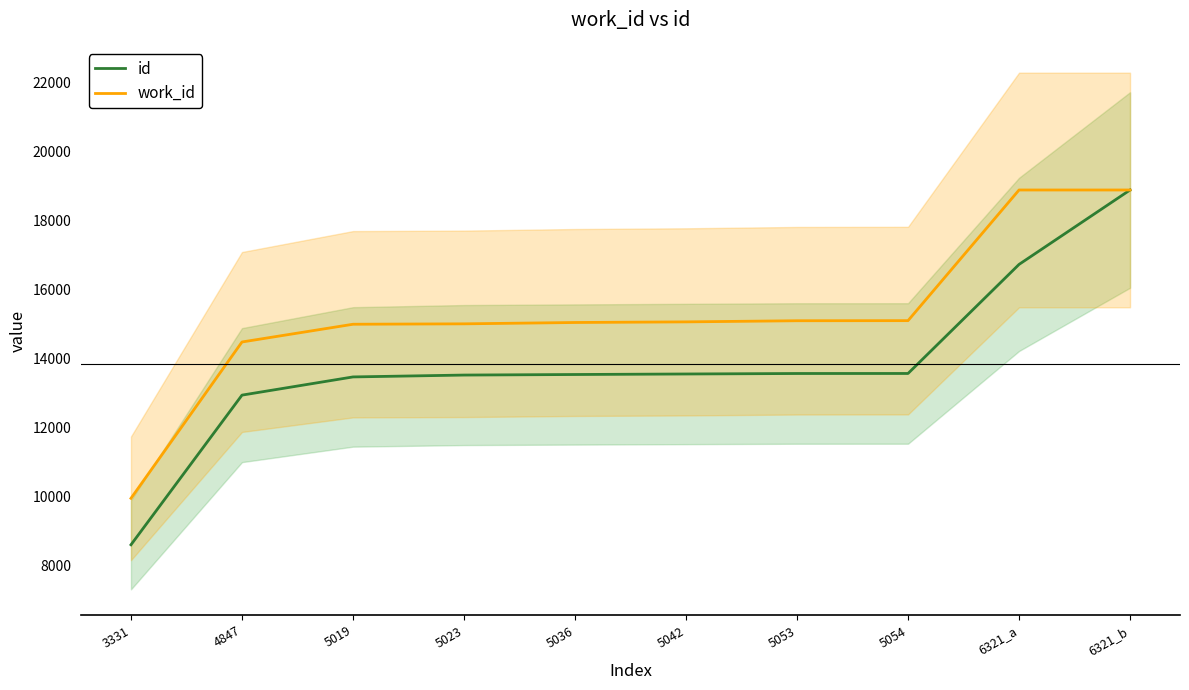

How many lines are shown in the chart?

2